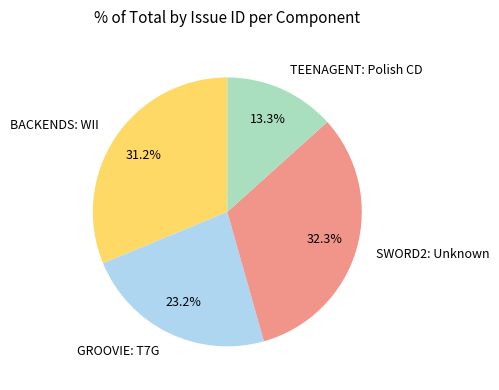

How many slices are in this pie chart?

4